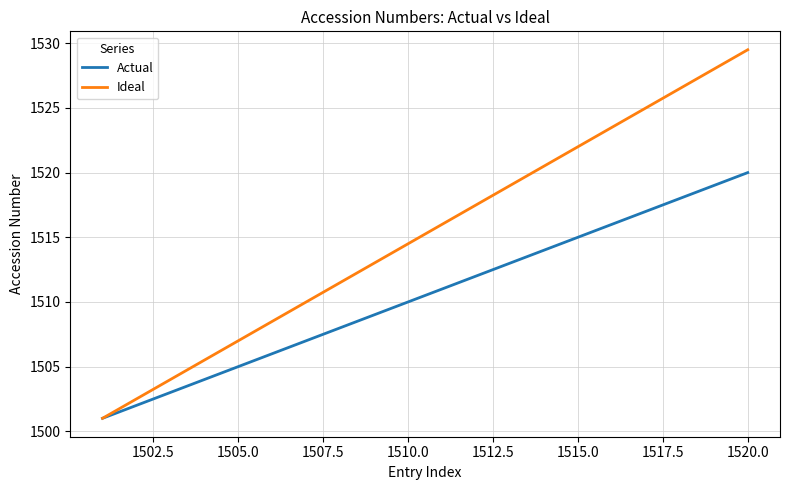

Which series has the widest spread of values?

Ideal